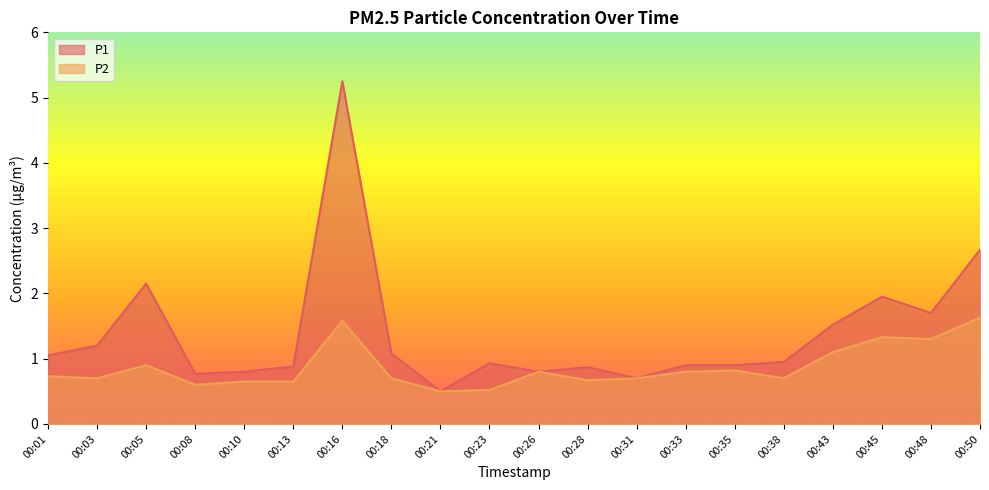

Rank the series by their maximum value, from highest to lowest.

P1, P2